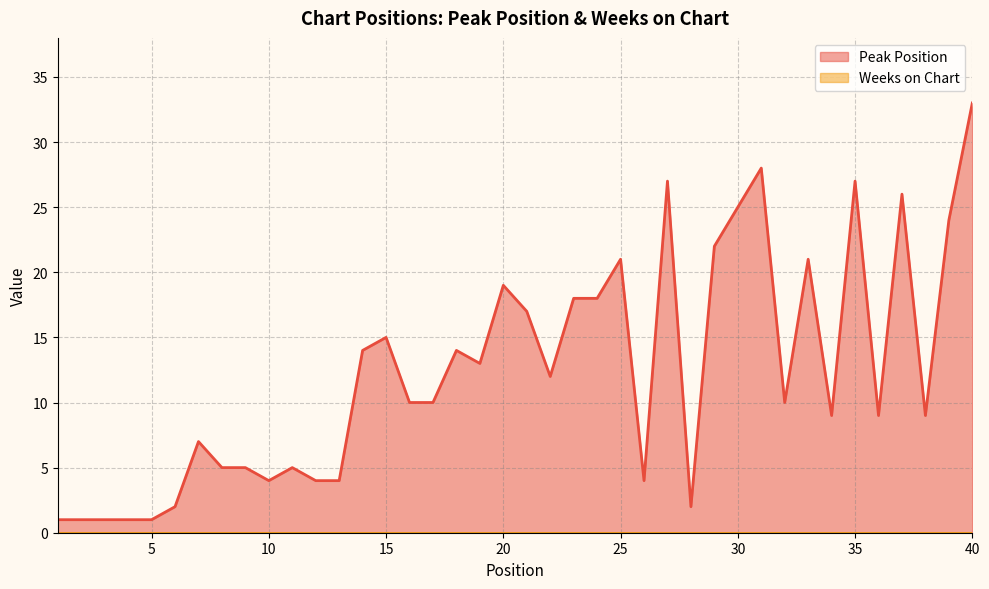

Reading left to right, transcribe all the data shown in this chart.

1	1	1	1	1	2	7	5	5	4	5	4	4	14	15	10	10	14	13	19	17	12	18	18	21	4	27	2	22	25	28	10	21	9	27	9	26	9	24	33